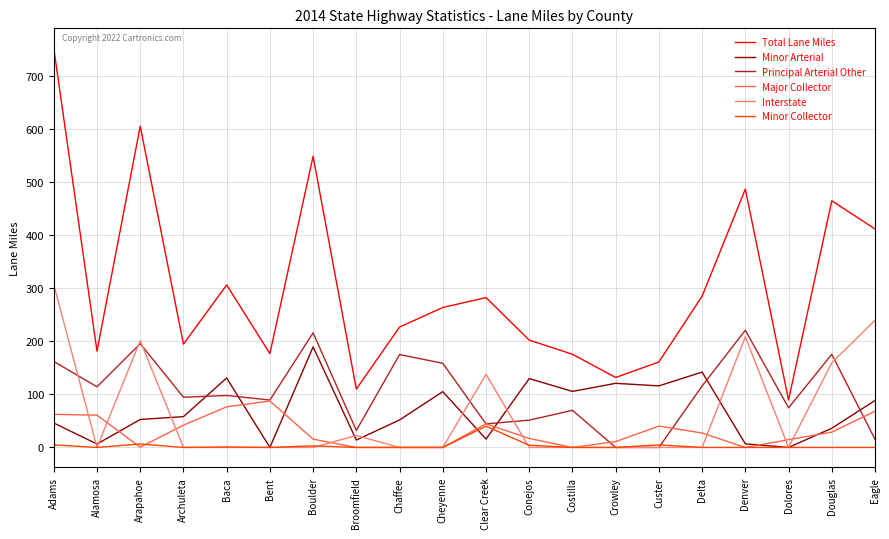

At which category does Major Collector reach its first local valley?

Arapahoe